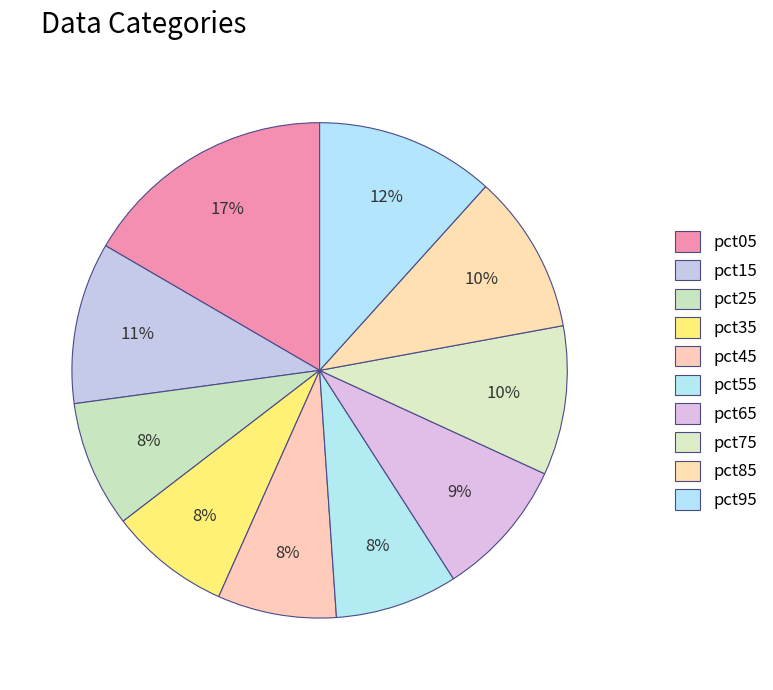

What is the ratio of the value at pct95 to the value at pct65?

1.3